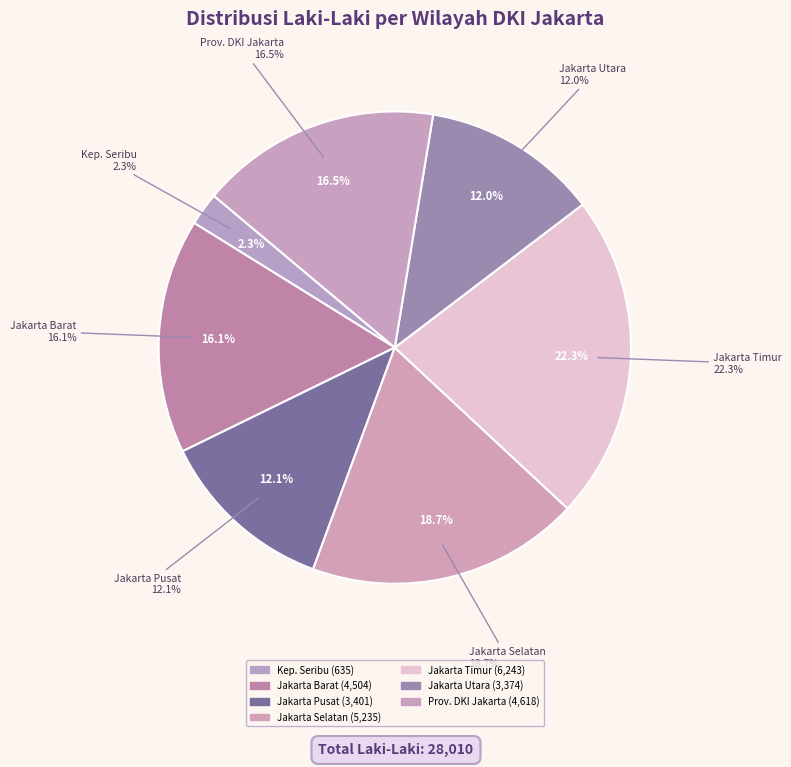

Do KOTA ADMINISTRASI JAKARTA SELATAN and KOTA ADMINISTRASI JAKARTA UTARA together represent more than half of the pie?

No